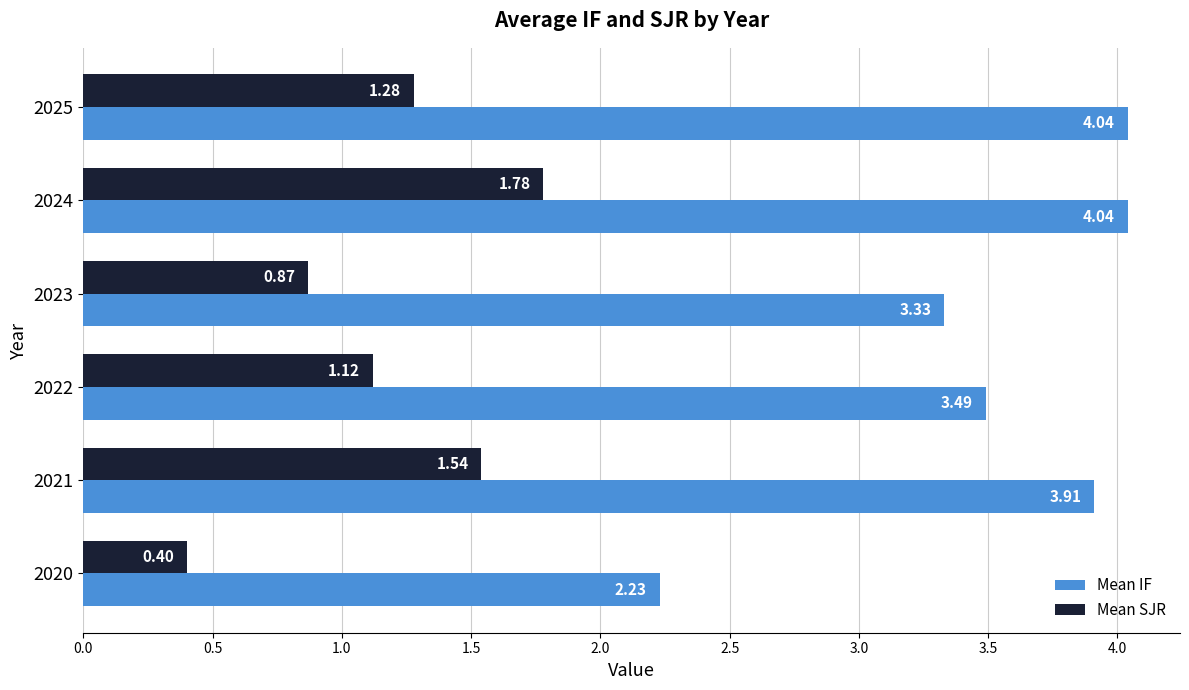

What is the sum of all Mean SJR values?

7.0